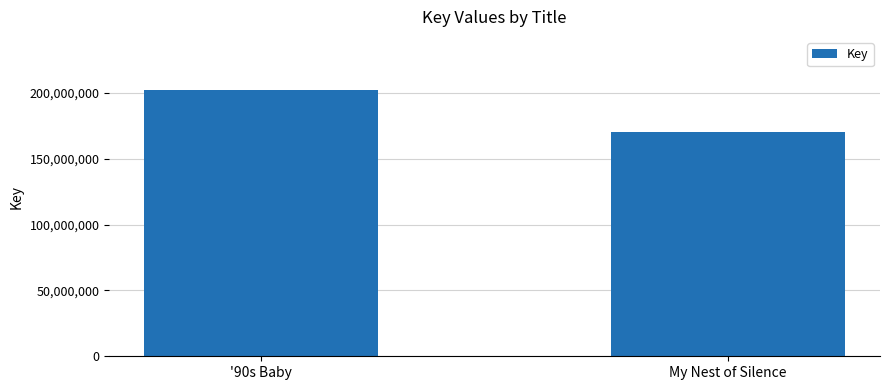

What is the value of the 2nd bar from the left?

170708562